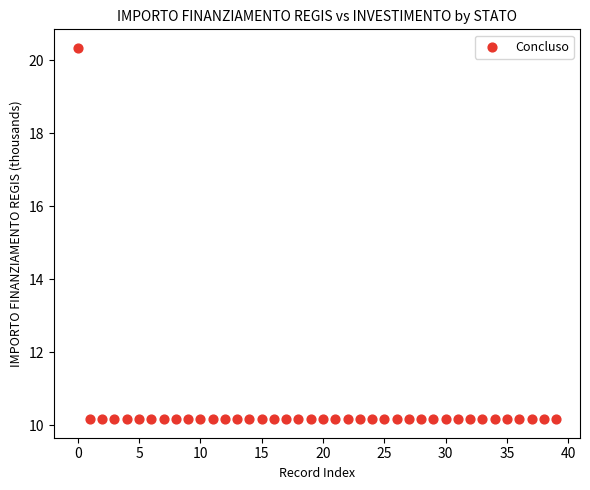

What is the range of Y values (max minus min)?

10.2